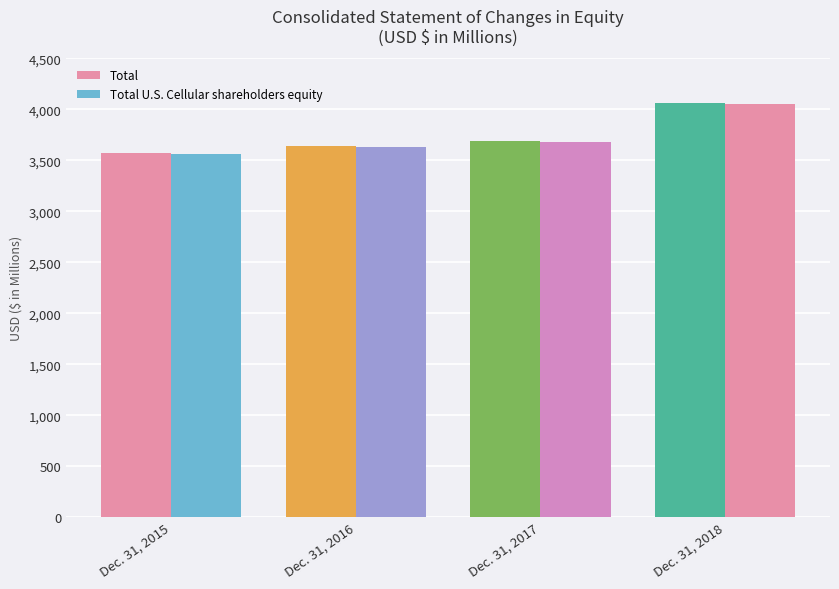

At Dec. 31, 2015, list the series in order from largest to smallest.

Total, Total U.S. Cellular shareholders equity